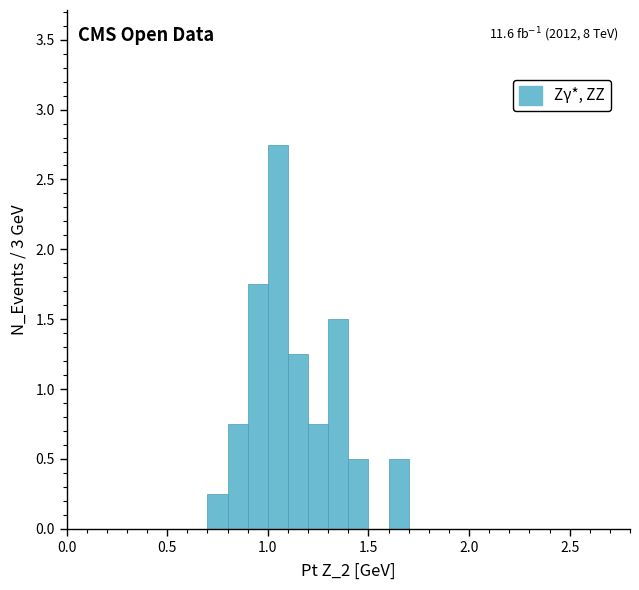

Read against the x-axis, roughly where is the centre of the tallest bar?

1.05